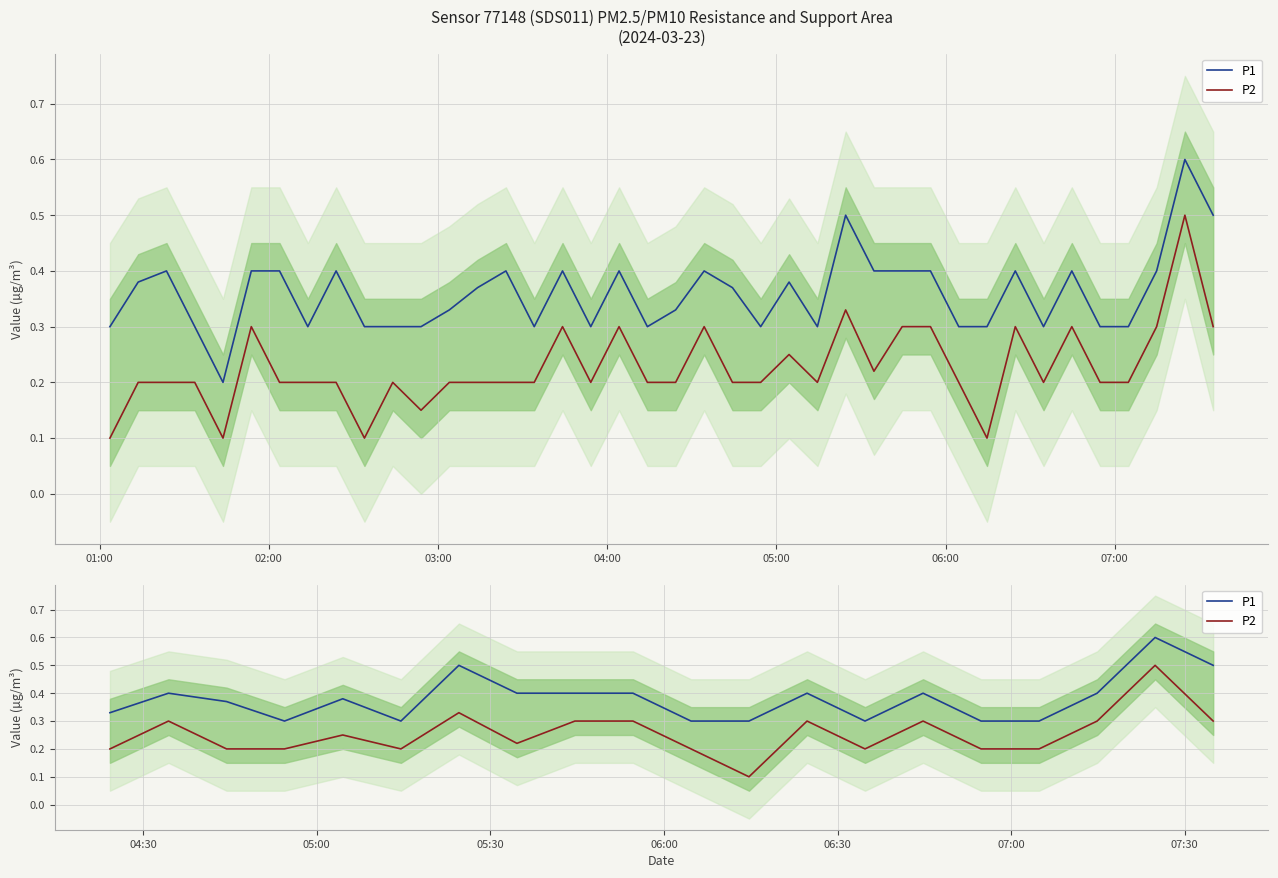

How many series are shown in this chart?

2